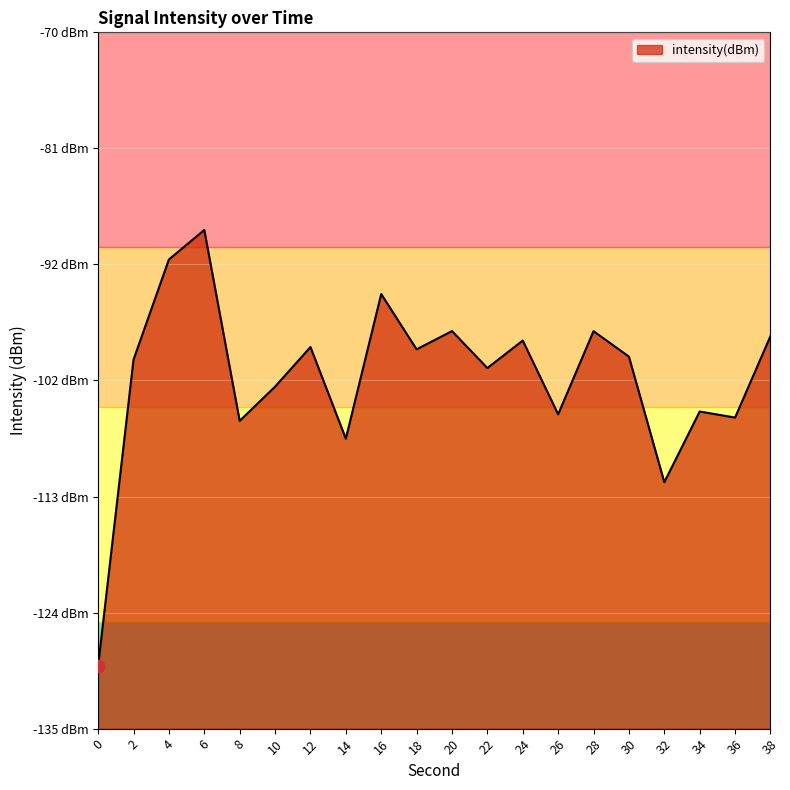

Between 8 and 0, which is larger?

8